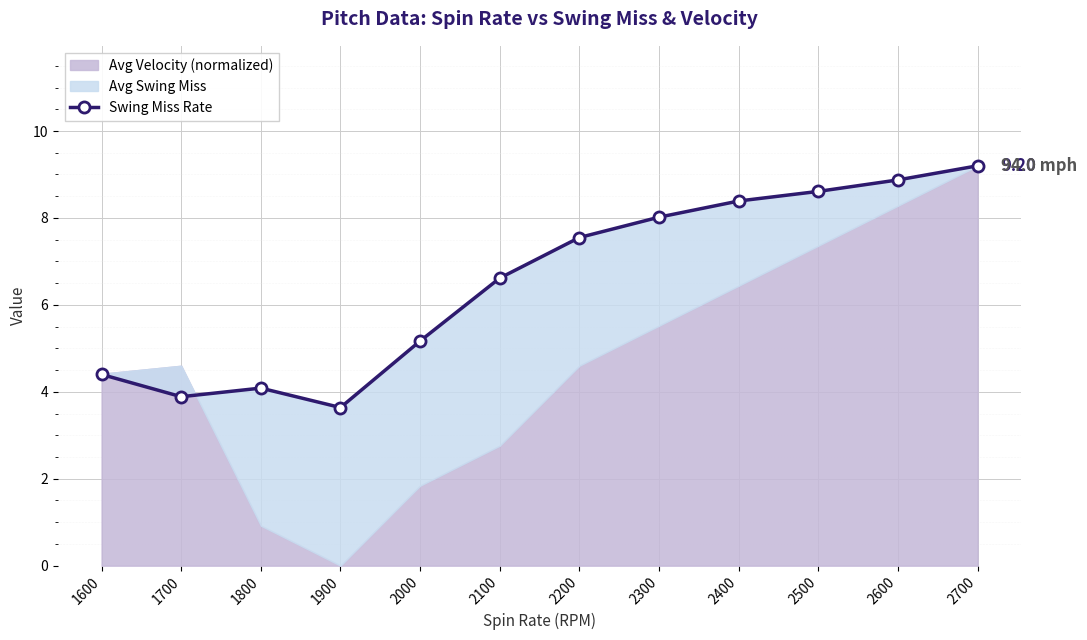

List the labels in order of value, smallest first.

1900, 1700, 1800, 1600, 2000, 2100, 2200, 2300, 2400, 2500, 2600, 2700